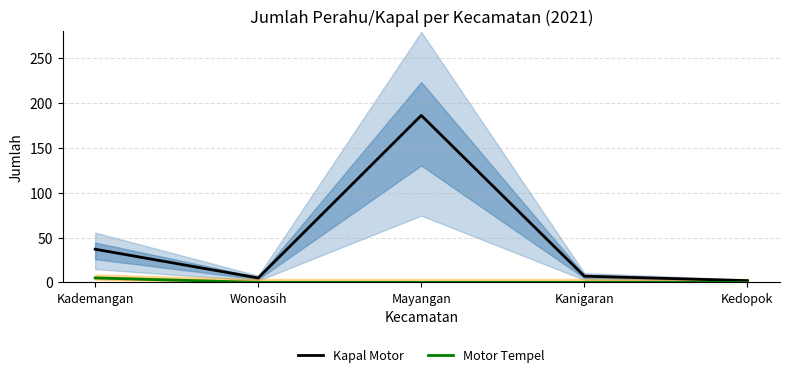

At how many categories does at least one series exceed 166?

1